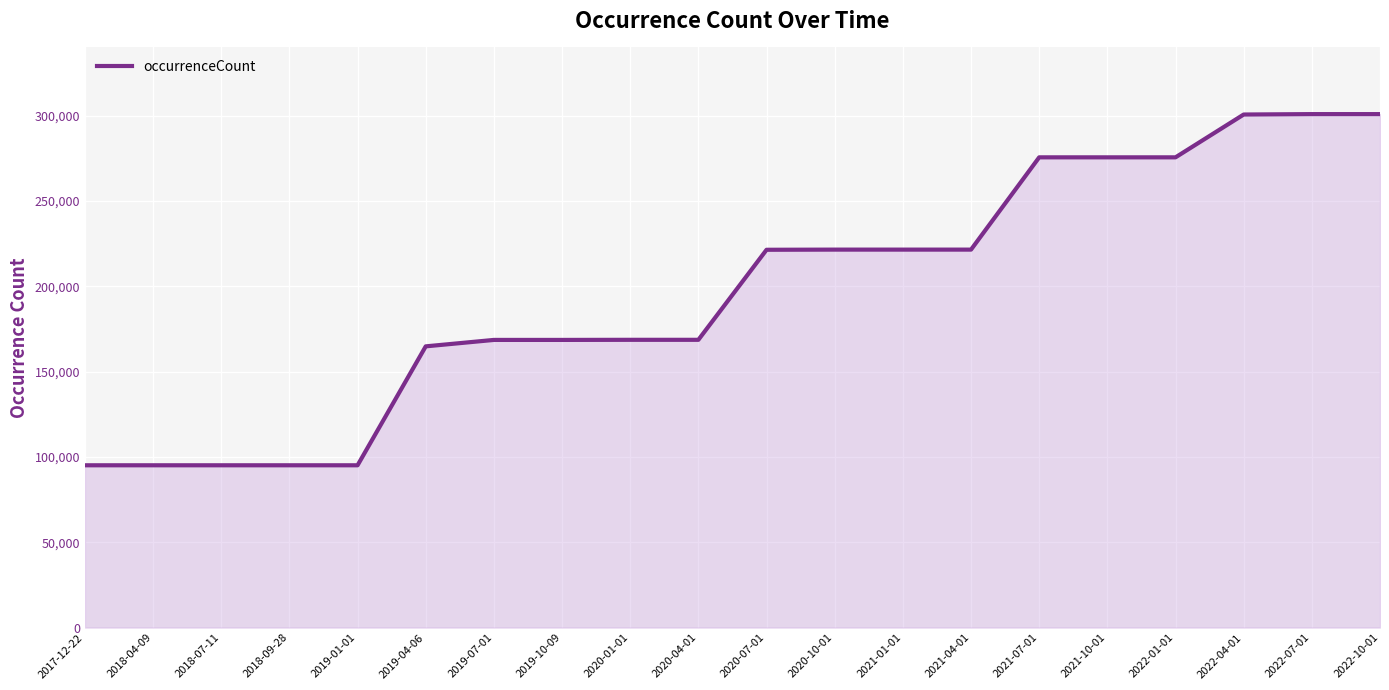

What is the smallest value displayed?

95120